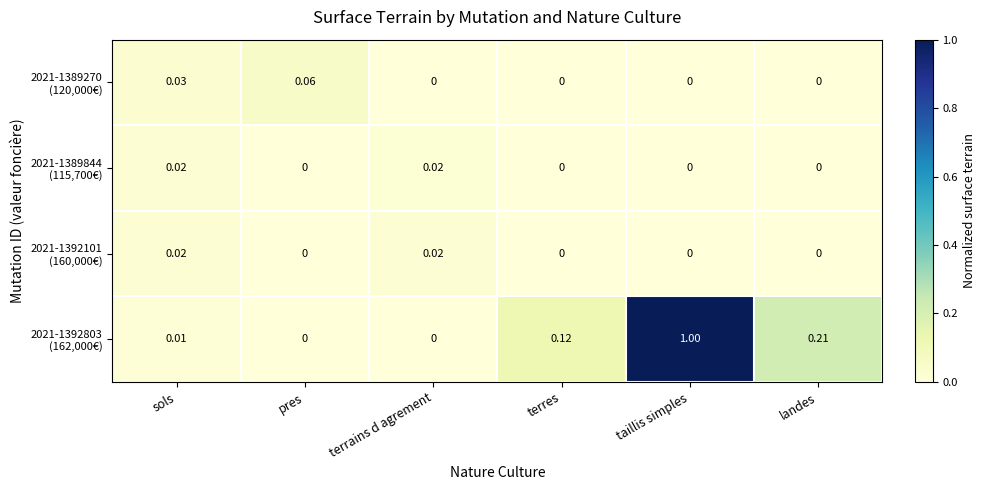

Which category has the highest value across all series?

taillis simples